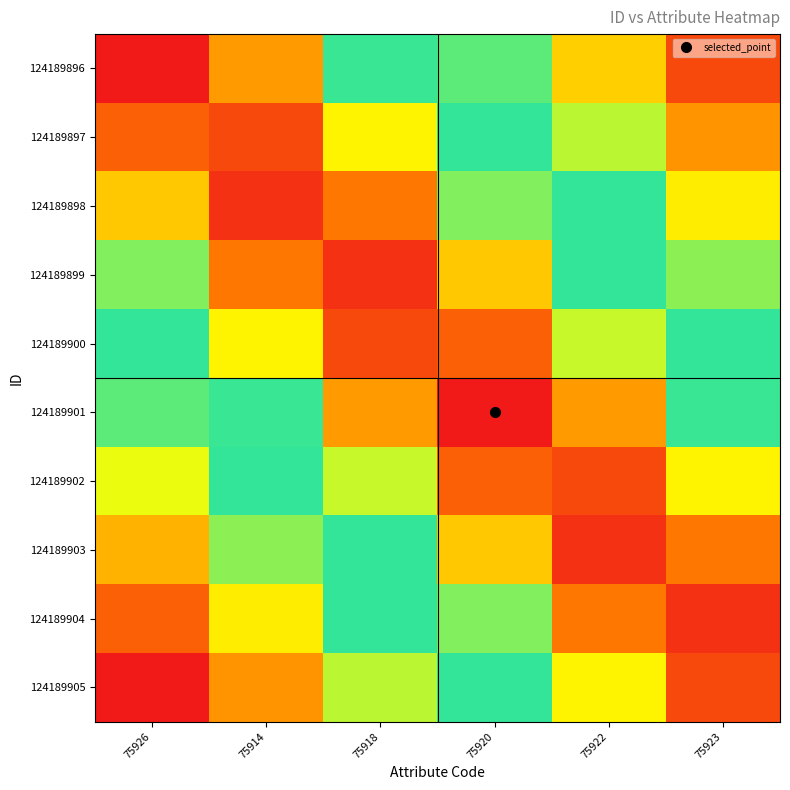

Rank the series at 75923 from highest to lowest value.

124189904, 124189905, 124189903, 124189902, 124189901, 124189900, 124189899, 124189898, 124189897, 124189896